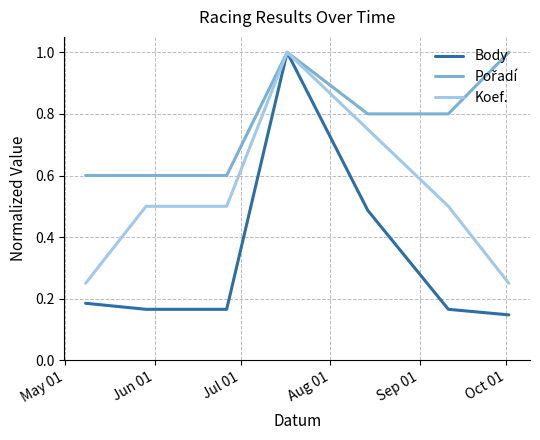

What is the greatest value displayed?

1.0